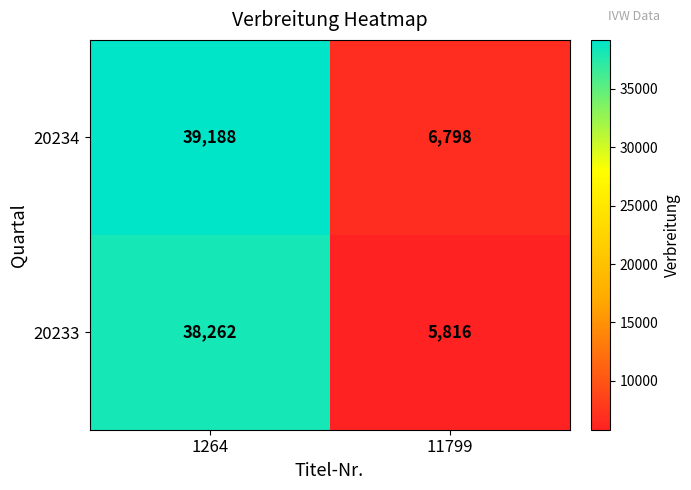

What is the maximum value shown in the chart?

39188